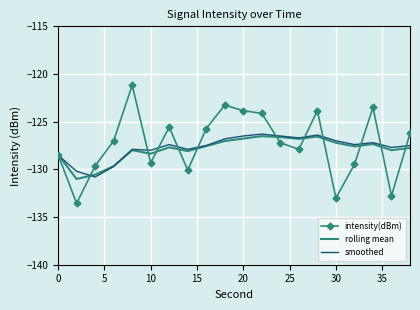

Which series has the widest spread of values?

intensity(dBm)